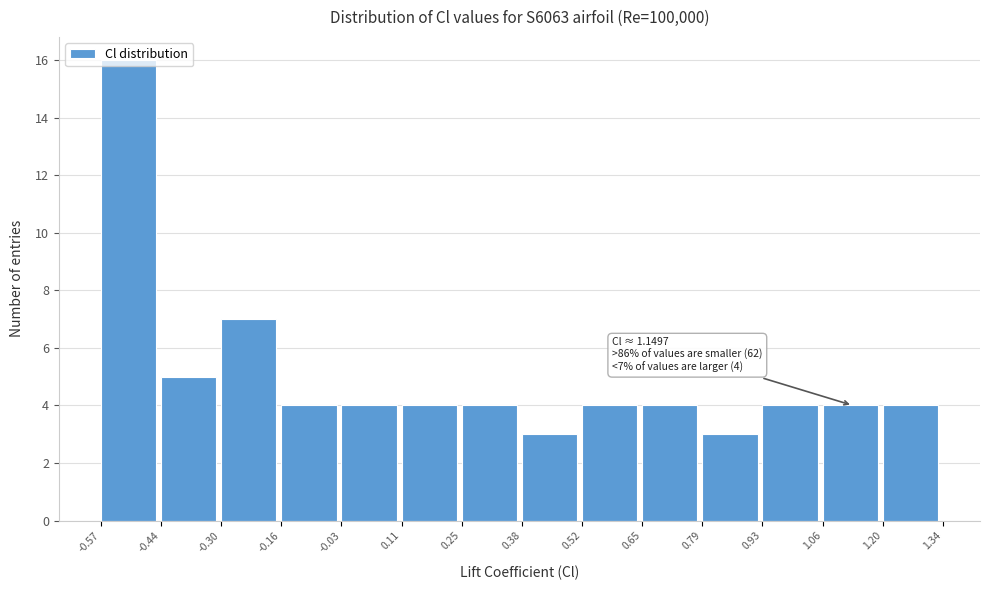

Over which range of the x-axis is the bar tallest?

-0.57 to -0.44